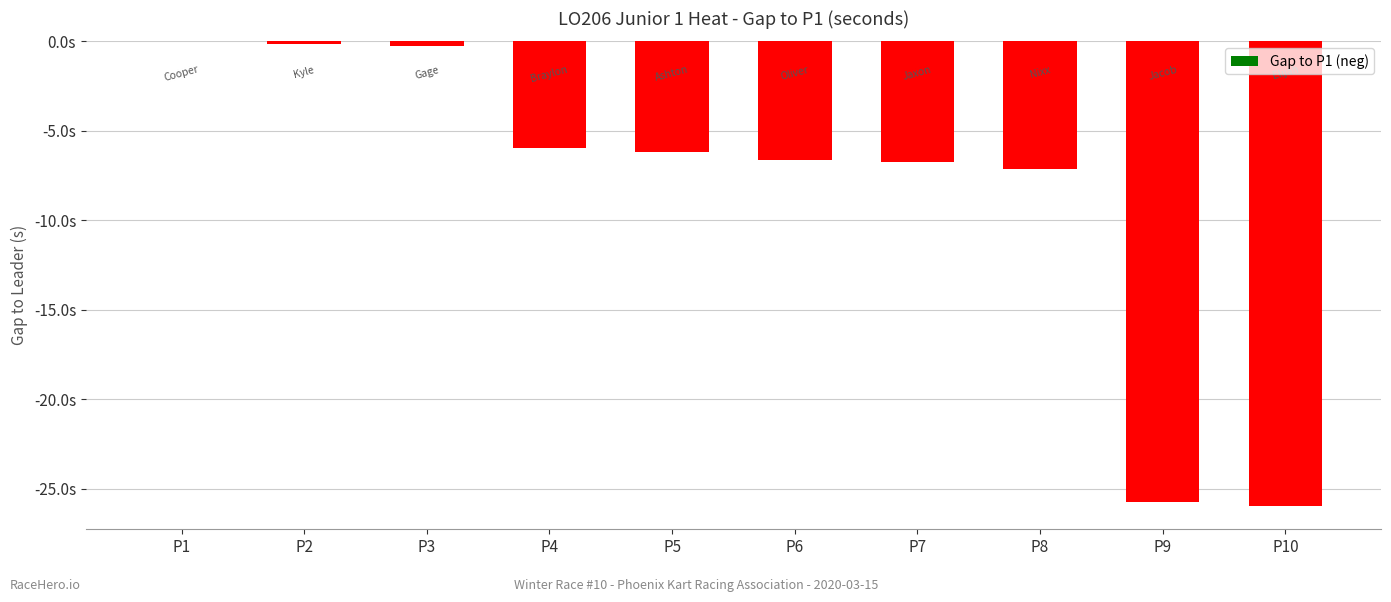

Which category has the highest value across all series?

P1